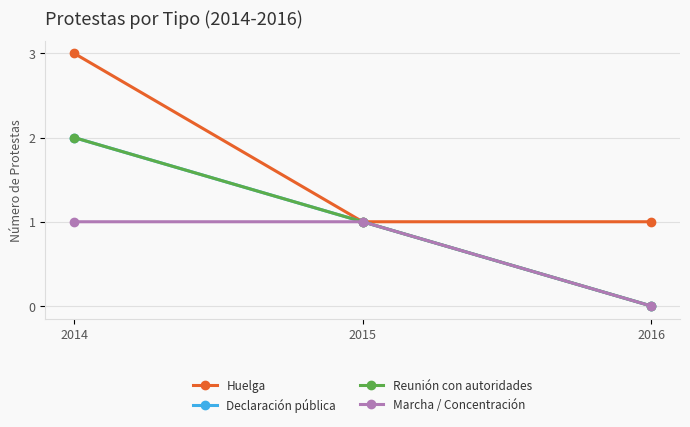

Is this an area chart (filled region under the line)?

No